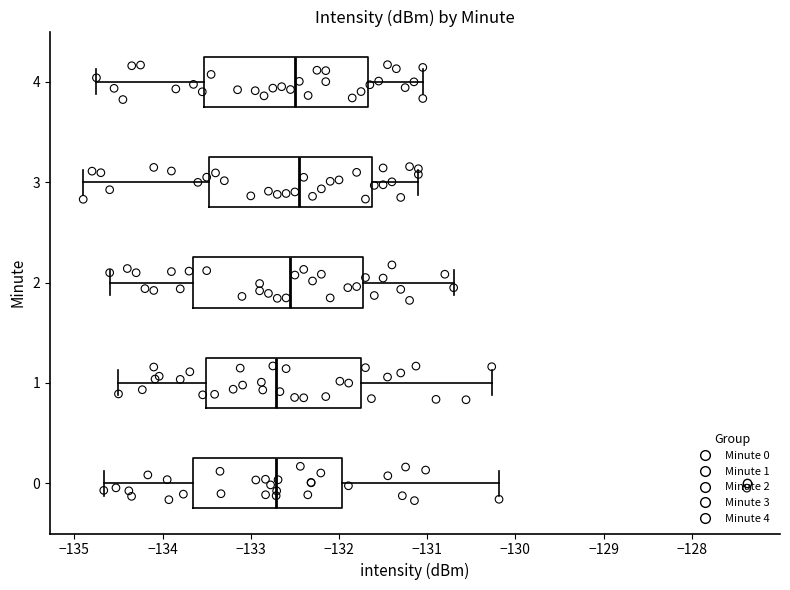

Reading bottom to top, read every box against the x-axis: the position of its median line, the range the box covers, and the ends of its whiskers. The values are not printed on the chart, so give them approximately, as read against the axis.

0: median -132.7, box -133.7 to -132.0, whiskers -134.7 to -130.2
1: median -132.7, box -133.5 to -131.7, whiskers -134.5 to -130.3
2: median -132.5, box -133.6 to -131.7, whiskers -134.6 to -130.7
3: median -132.4, box -133.5 to -131.6, whiskers -134.9 to -131.1
4: median -132.5, box -133.5 to -131.7, whiskers -134.7 to -131.0